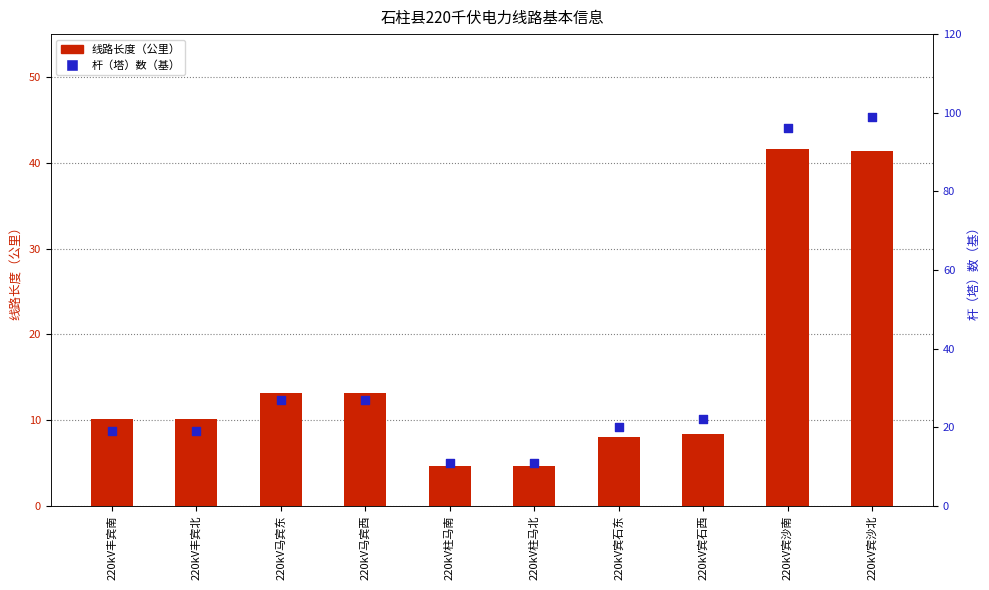

Which series reaches the maximum Y coordinate?

杆（塔）数（基）